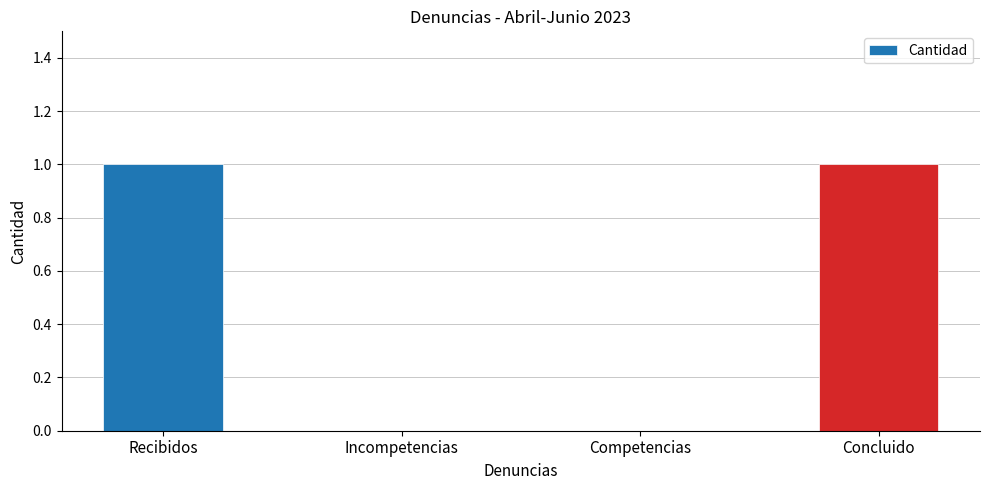

What is the sum of the values at Incompetencias and Recibidos?

1